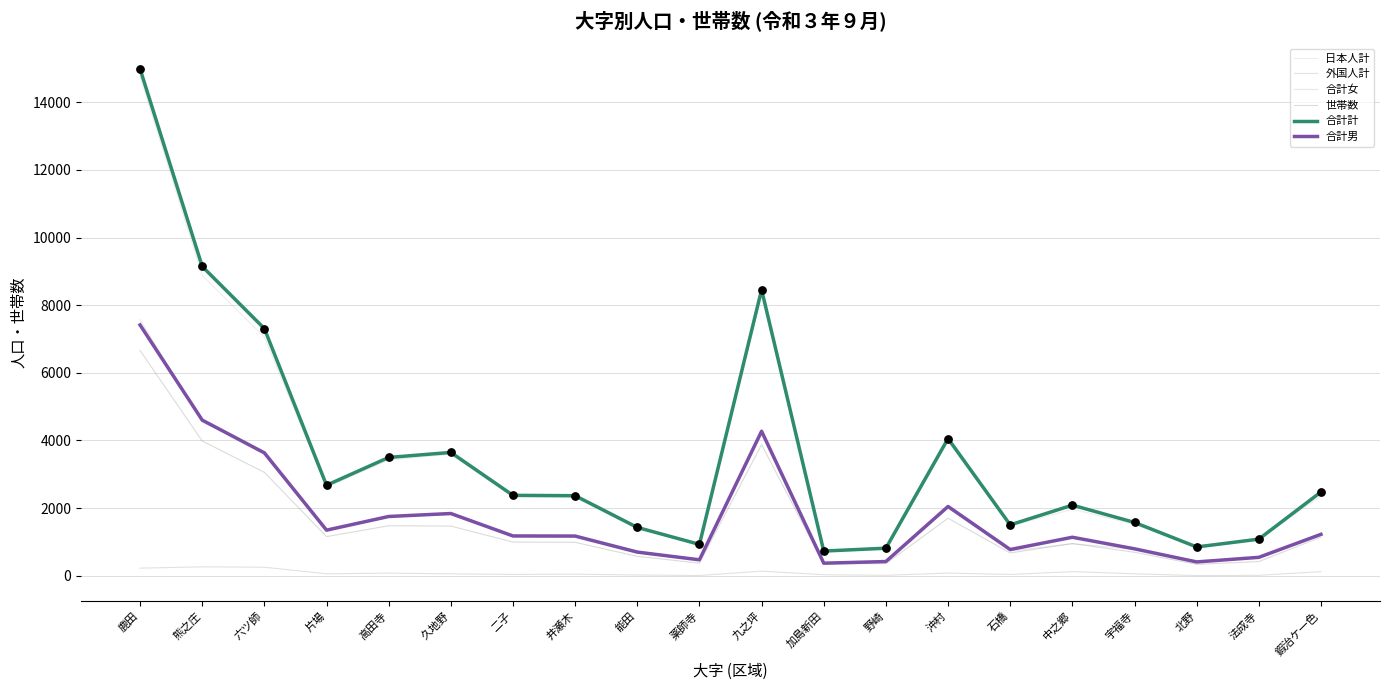

What are all the series names shown in the legend?

日本人計, 外国人計, 合計女, 世帯数, 合計計, 合計男